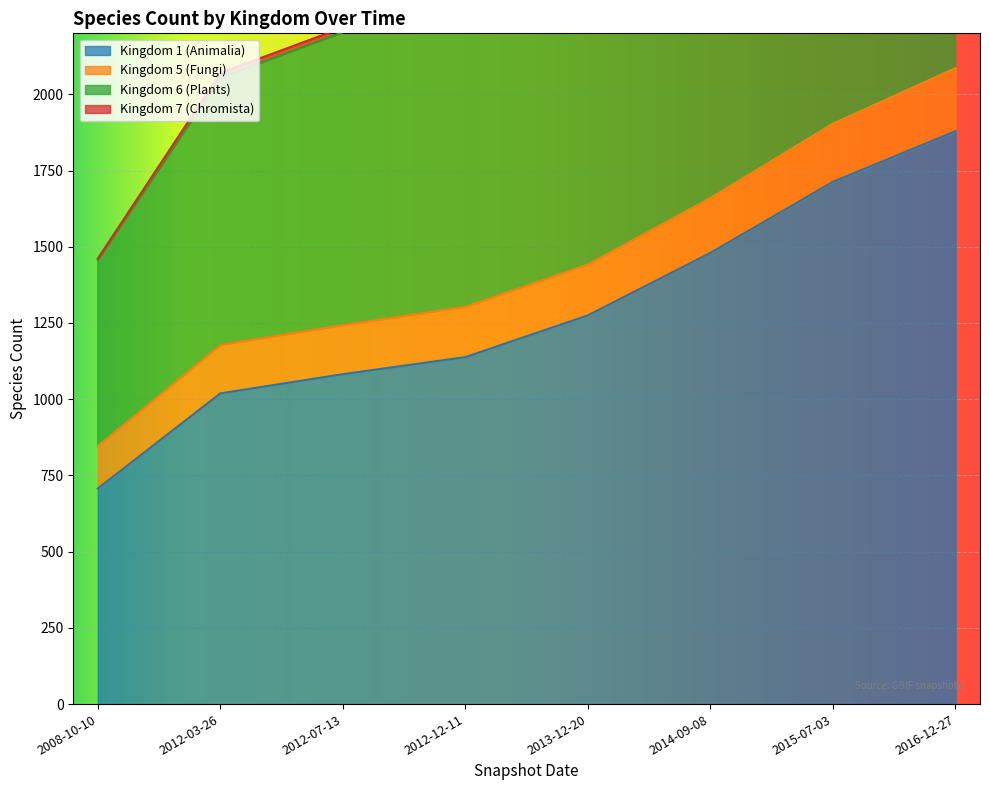

List the labels in order of Kingdom 1 (Animalia) value, largest first.

2016-12-27, 2015-07-03, 2014-09-08, 2013-12-20, 2012-12-11, 2012-07-13, 2012-03-26, 2008-10-10